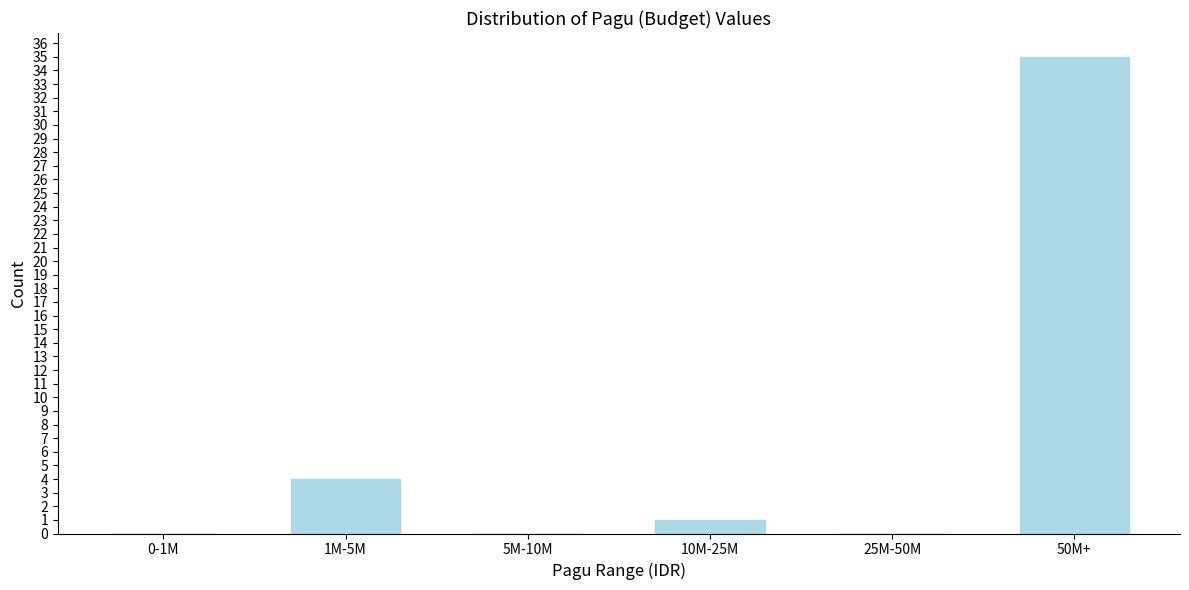

Reading left to right, extract all data points from this chart.

0-1M=0	1M-5M=4	5M-10M=0	10M-25M=1	25M-50M=0	50M+=35